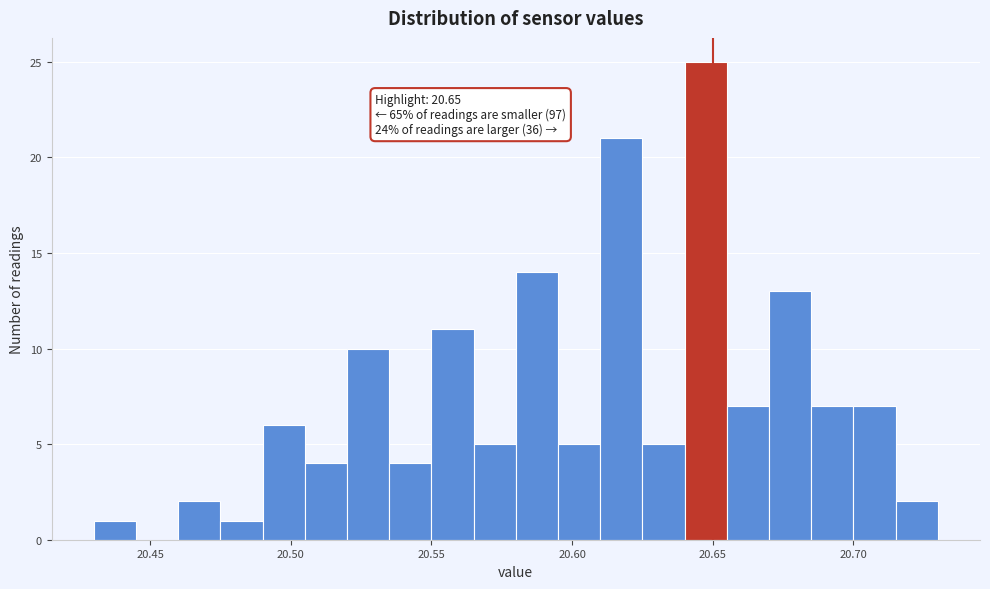

Read against the x-axis, roughly where is the centre of the tallest bar?

20.650